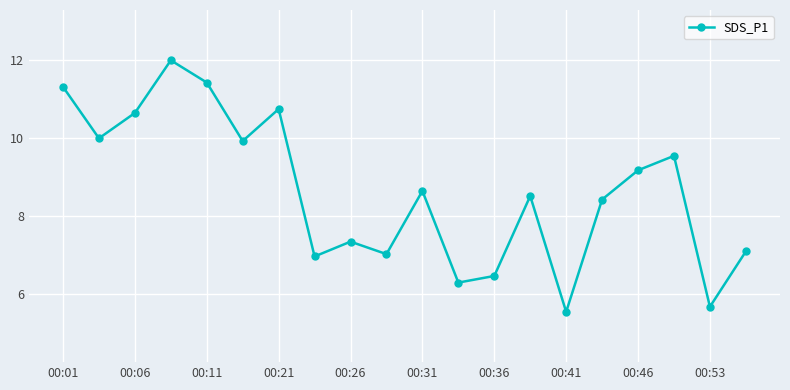

How many points are lower than both their immediate neighbors (excluding endpoints)?

7